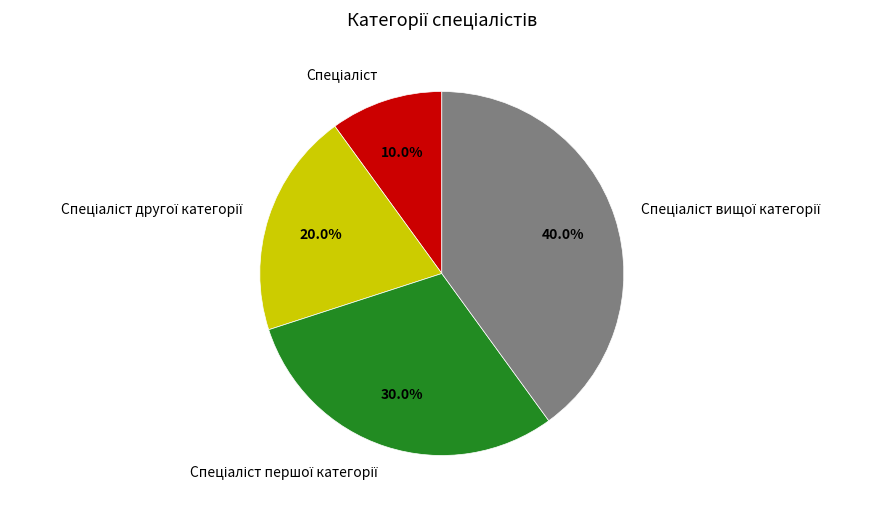

To the nearest percent, what is the difference between the largest and smallest slice percentages?

30%